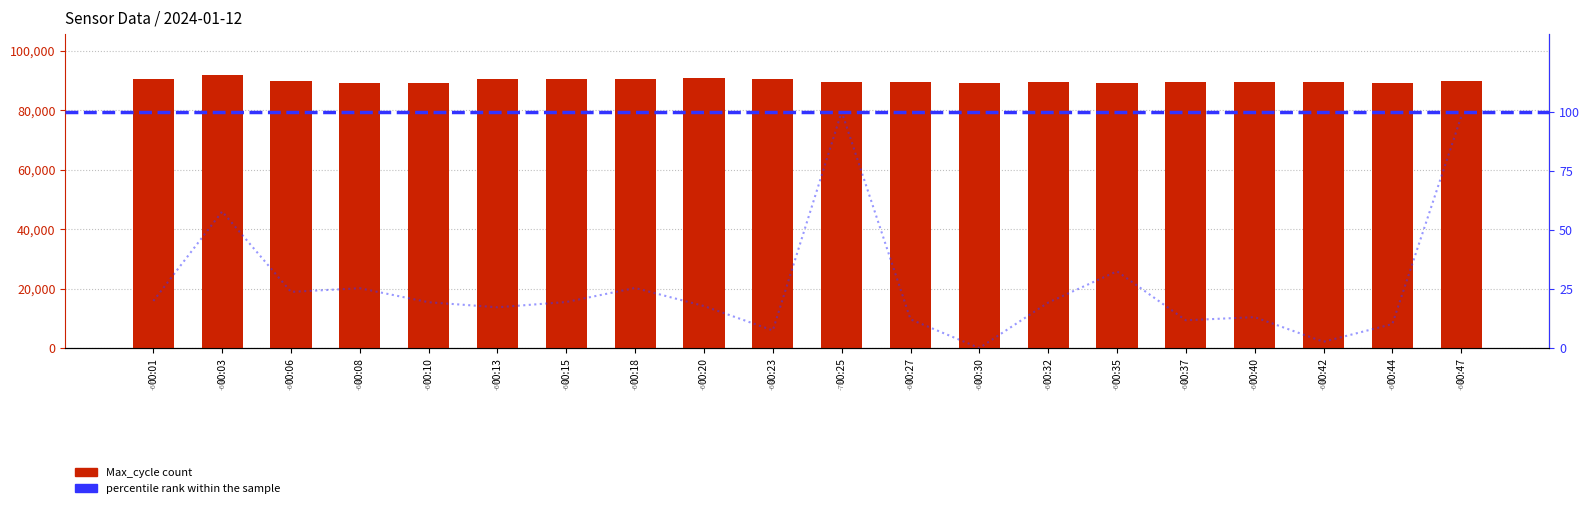

What is the total value across all series at 00:15?

90390.5